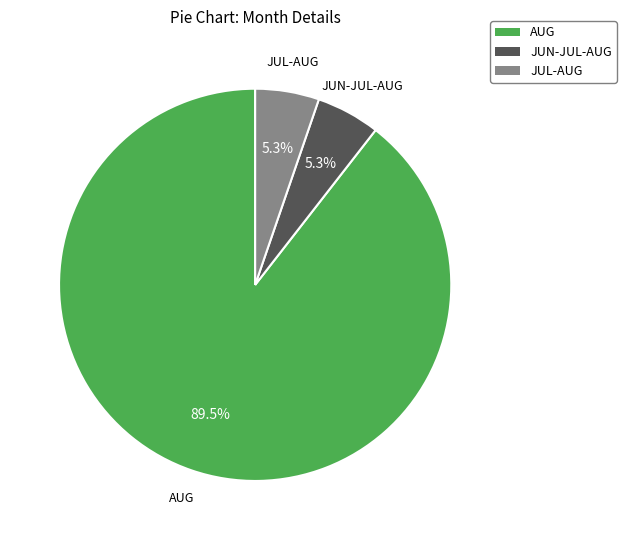

Does any single category account for the majority?

Yes